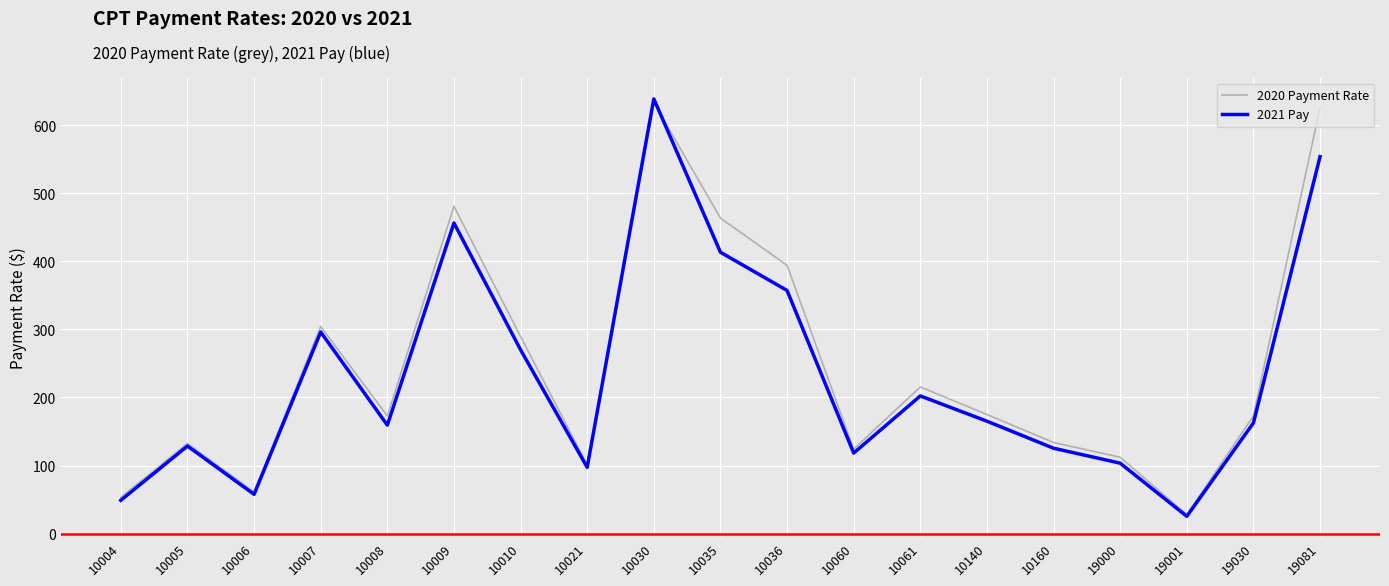

In 2021 Pay, how many points are lower than both neighbors (excluding endpoints)?

5